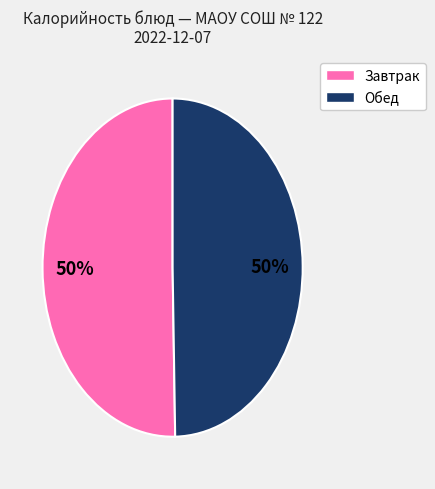

To the nearest percent, what is the average slice percentage?

50%